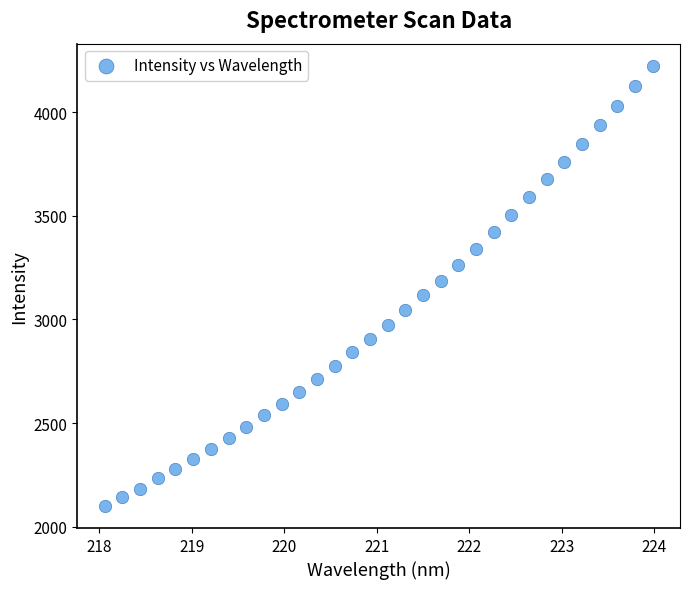

What is the range of Y values (max minus min)?

2125.5